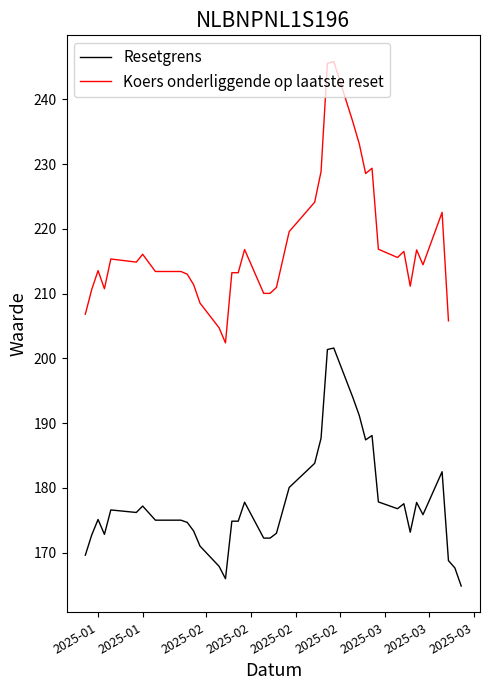

What is the difference between the maximum and minimum values in the Resetgrens series?

36.8